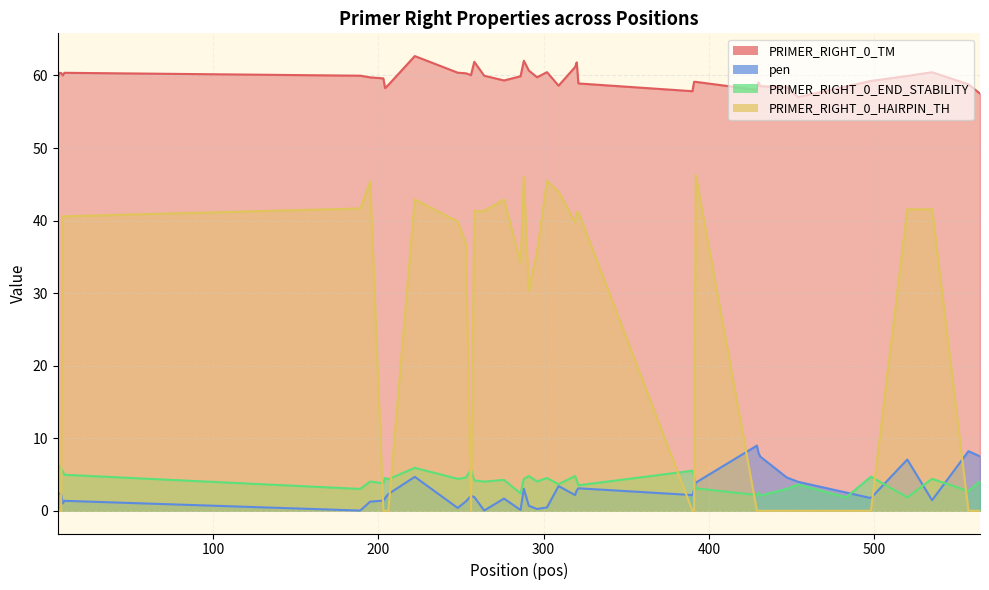

Which series changed the most between 7 and 264?

PRIMER_RIGHT_0_HAIRPIN_TH